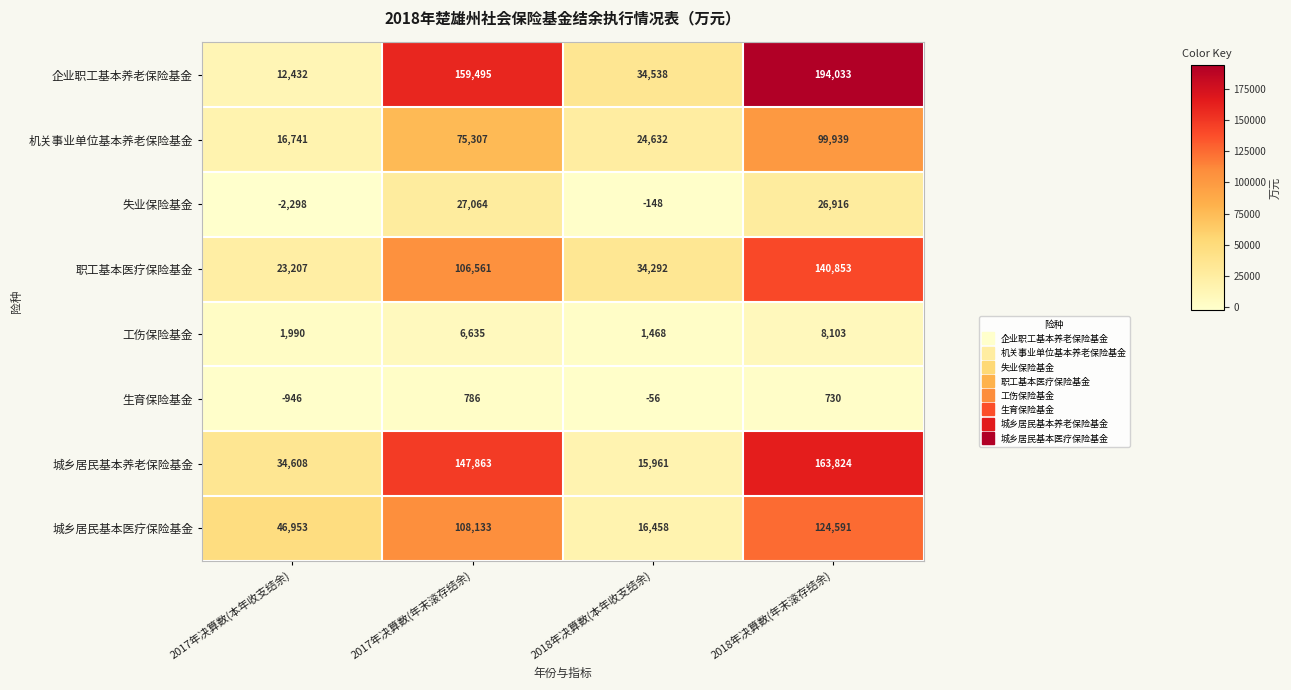

Which series has the widest spread of values?

企业职工基本养老保险基金